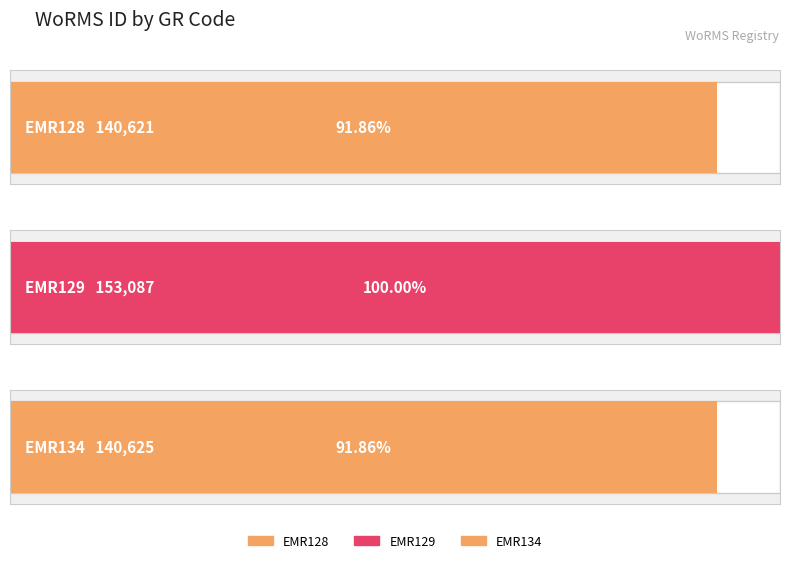

Reading left to right, list all the values displayed in this chart.

140621	153087	140625